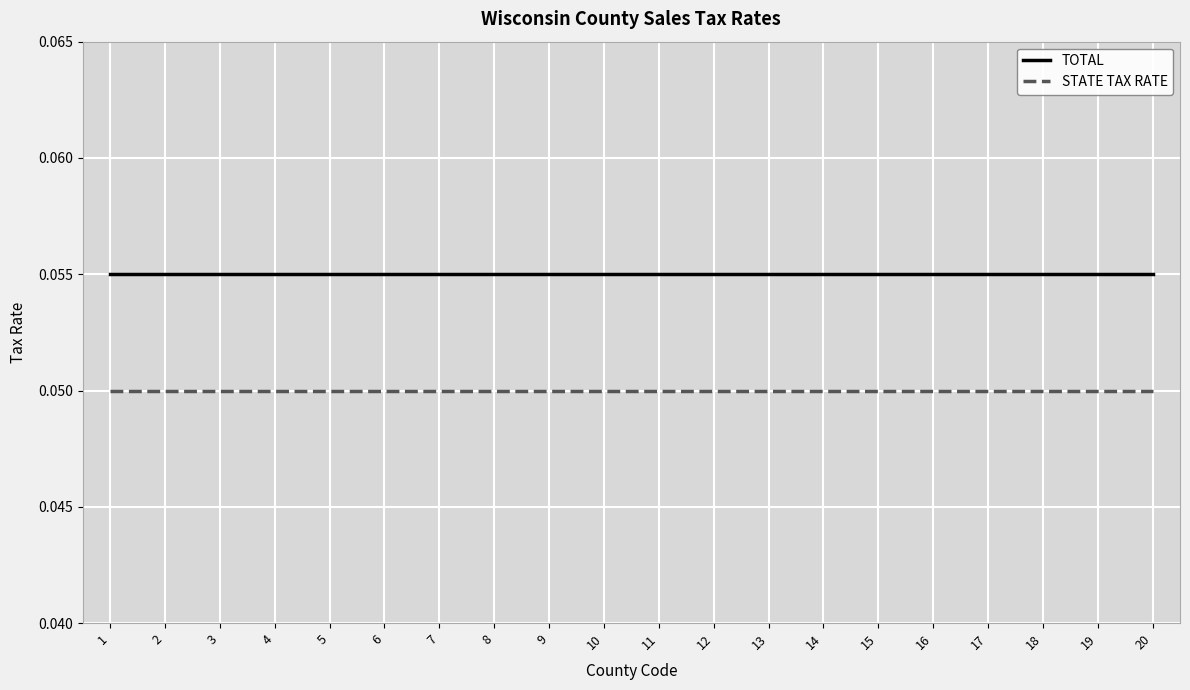

True or false: TOTAL and STATE TAX RATE intersect in this chart.

False